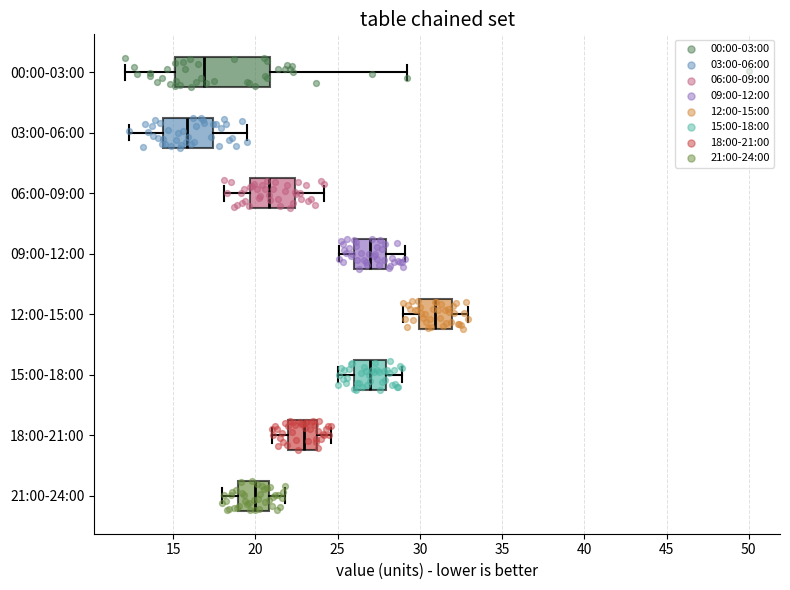

Reading bottom to top, read every box against the x-axis: the position of its median line, the range the box covers, and the ends of its whiskers. The values are not printed on the chart, so give them approximately, as read against the axis.

21:00-24:00: median 20.0, box 19.0 to 21.0, whiskers 18.0 to 22.0
18:00-21:00: median 23.0, box 22.0 to 23.5, whiskers 21.0 to 24.5
15:00-18:00: median 27.0, box 26.0 to 28.0, whiskers 25.0 to 29.0
12:00-15:00: median 31.0, box 30.0 to 32.0, whiskers 29.0 to 33.0
09:00-12:00: median 27.0, box 26.0 to 28.0, whiskers 25.0 to 29.0
06:00-09:00: median 21.0, box 19.5 to 22.5, whiskers 18.0 to 24.0
03:00-06:00: median 16.0, box 14.5 to 17.5, whiskers 12.5 to 19.5
00:00-03:00: median 17.0, box 15.0 to 21.0, whiskers 12.0 to 29.0